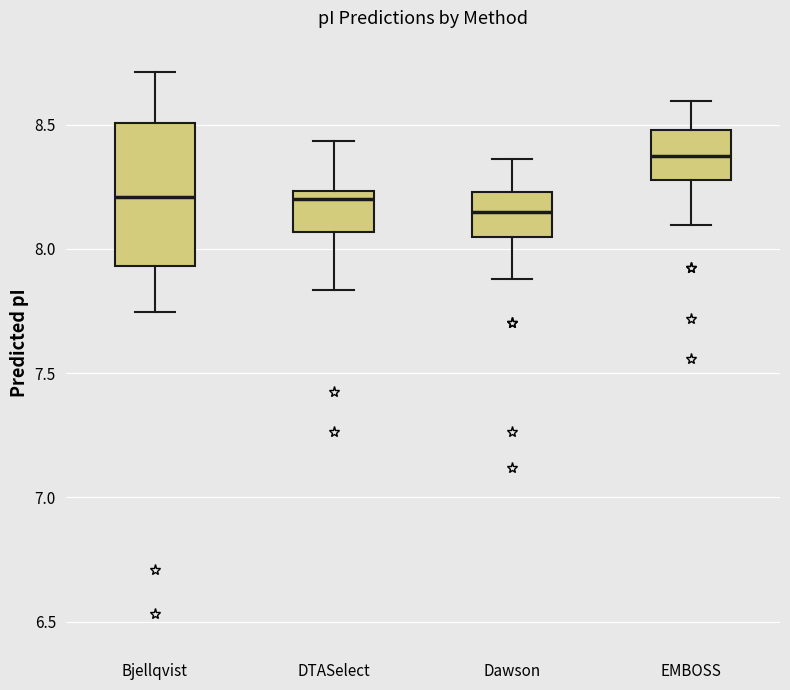

Where does the upper whisker of the box for Bjellqvist end on the y-axis? The values are not printed on the chart, so give them approximately, as read against the axis.

8.70